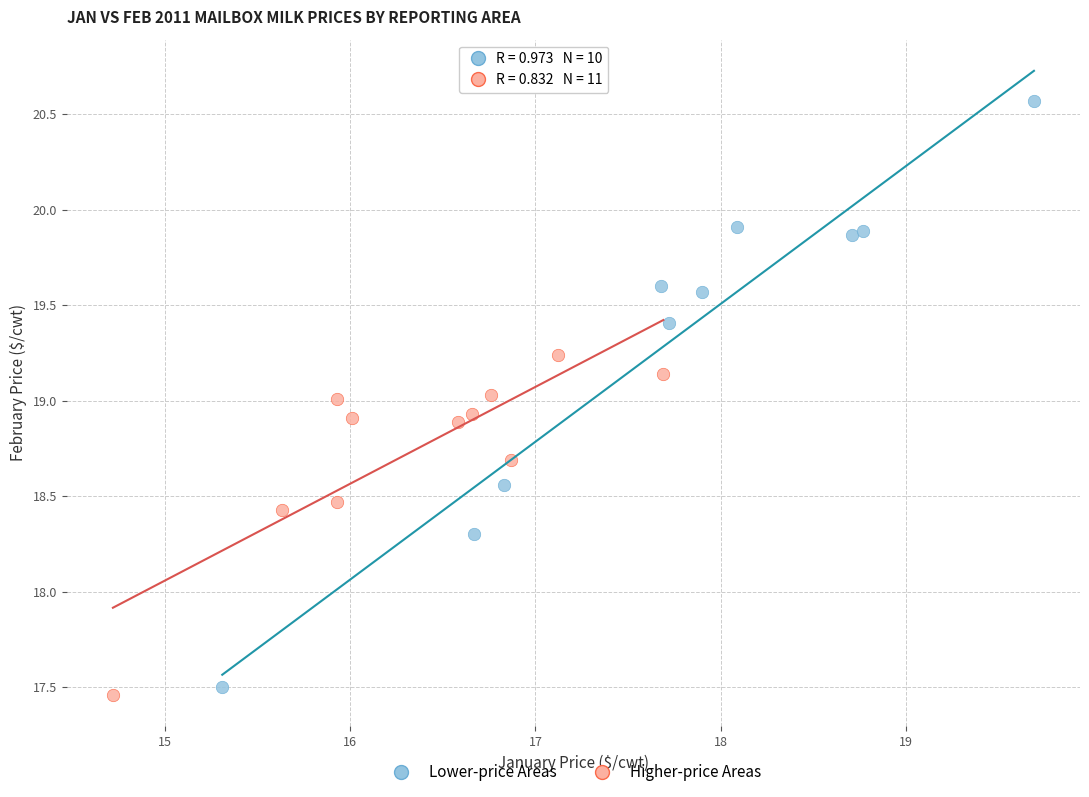

Which series reaches the maximum Y coordinate?

Lower-price Areas